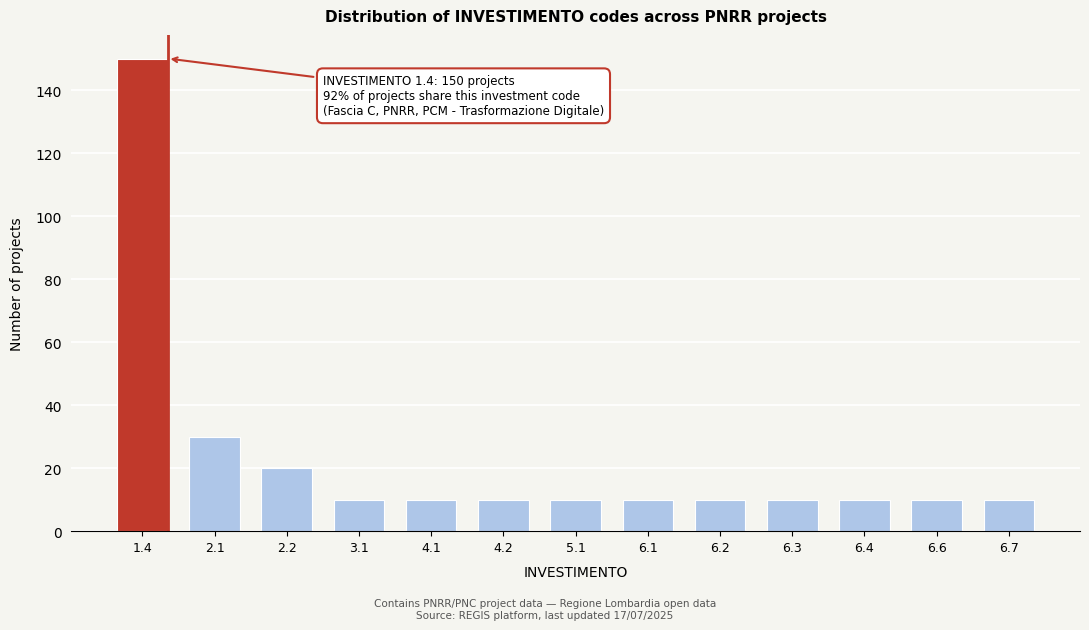

Reading left to right, list all the values displayed in this chart.

150	30	20	10	10	10	10	10	10	10	10	10	10